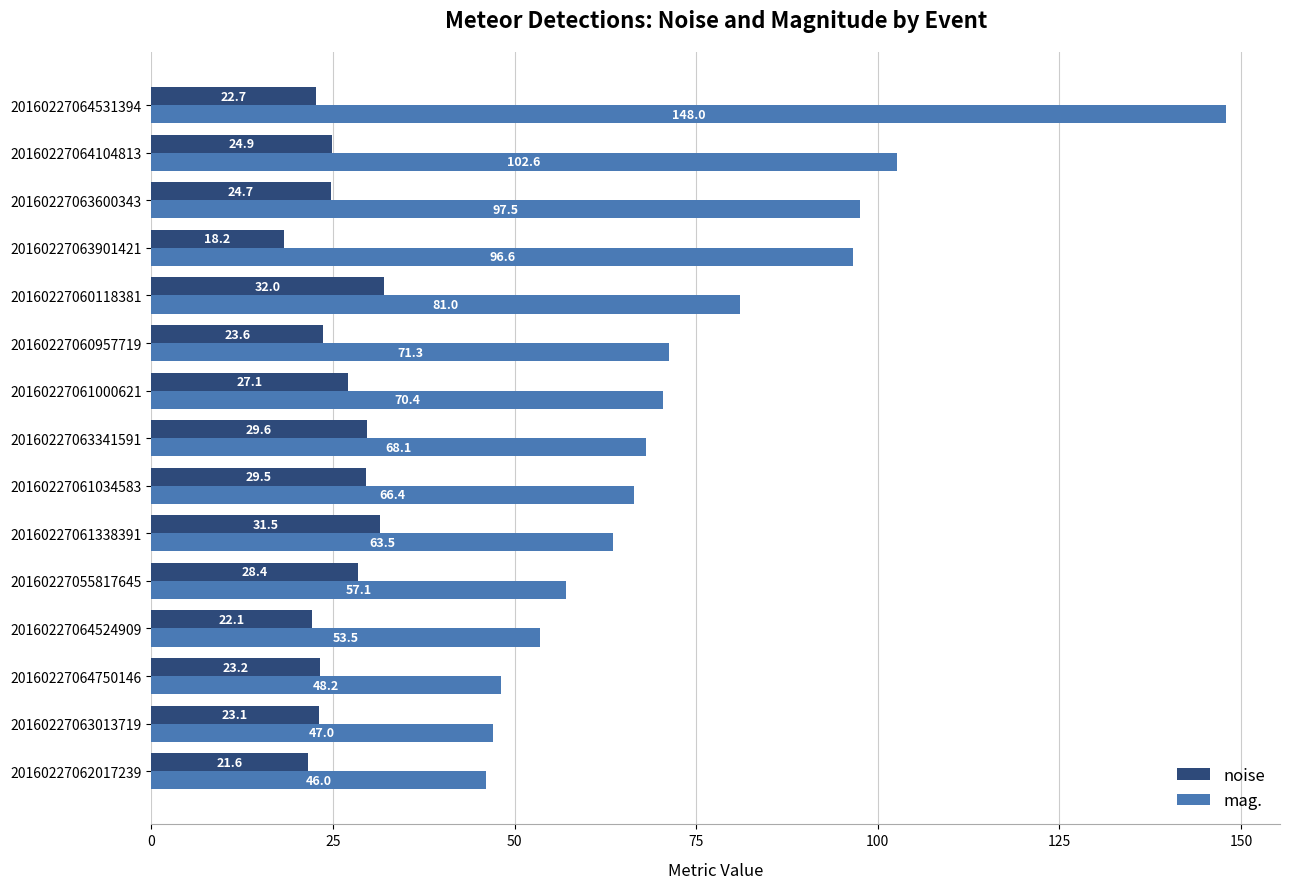

What is the difference between the maximum and minimum values in the mag. series?

101.9